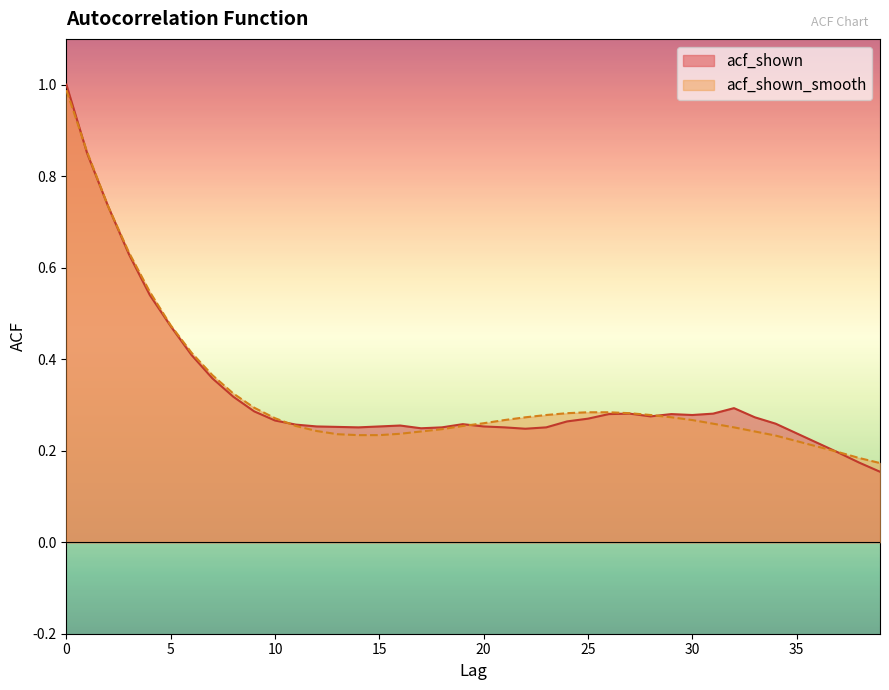

What is the greatest value displayed?

1.0